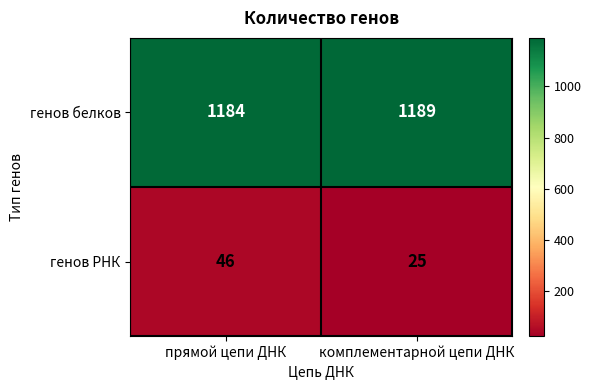

At комплементарной цепи ДНК, list the series in order from largest to smallest.

генов белков, генов РНК